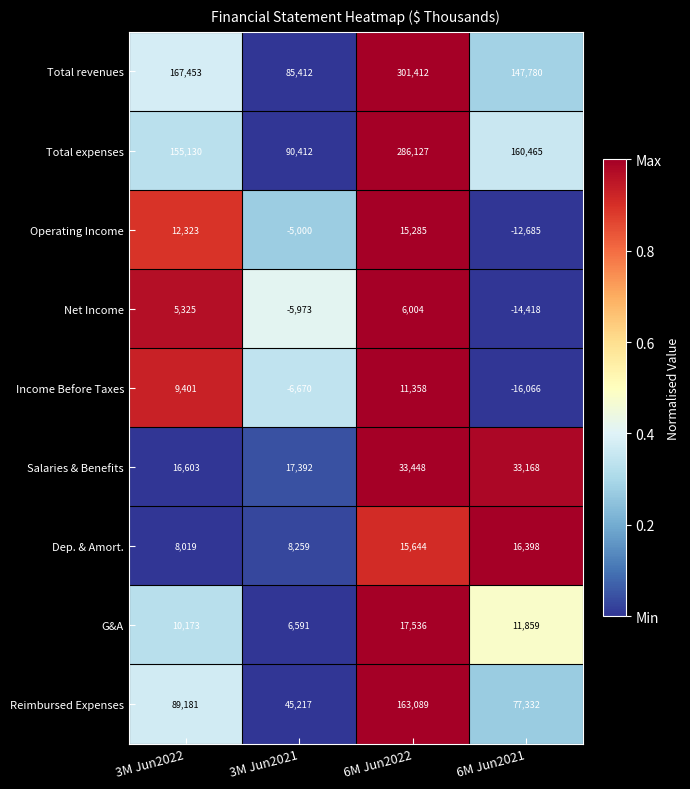

The value of Salaries & Benefits at 3M Jun2022 is 16603. True or false?

True